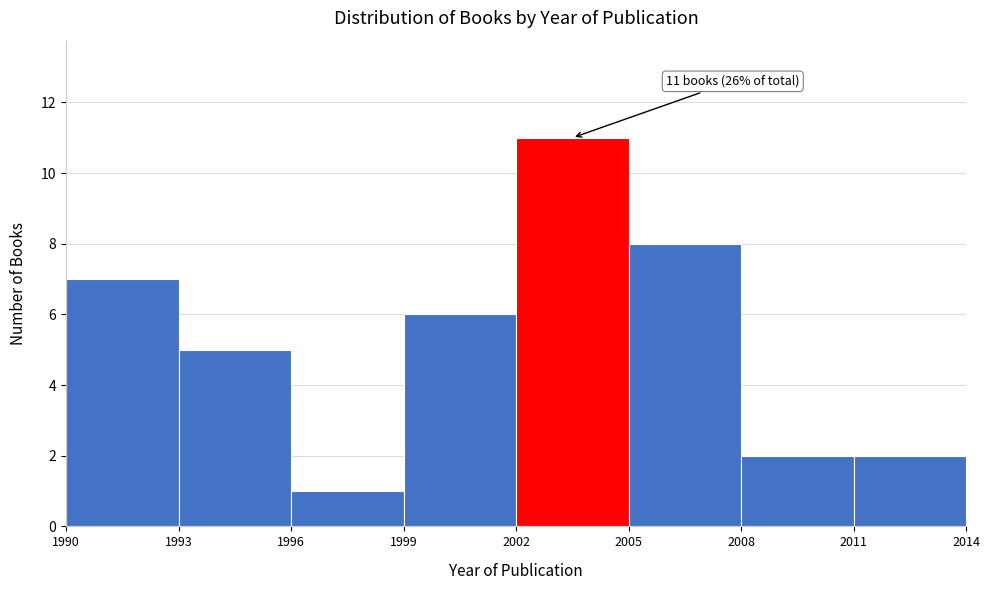

Which range on the x-axis has the tallest bar?

2002 to 2005